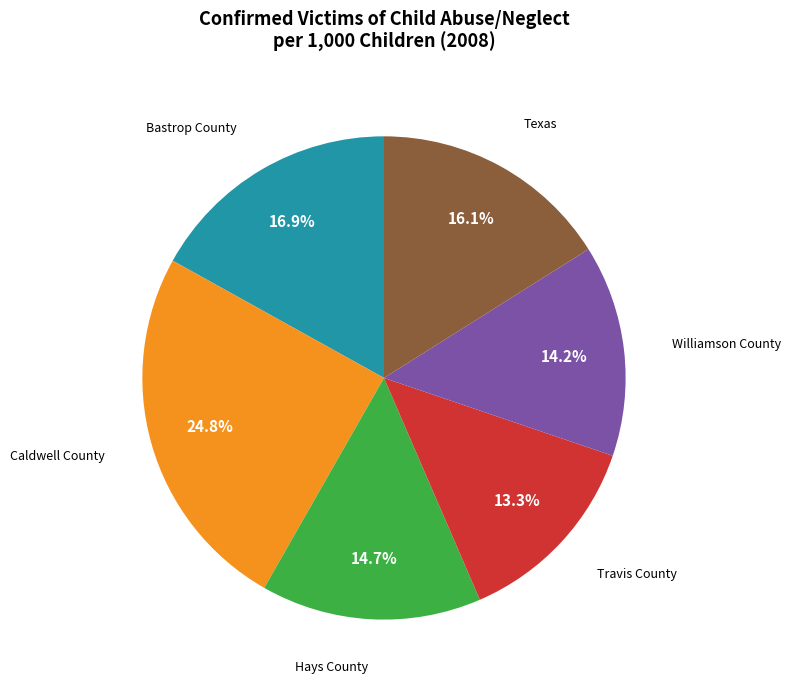

Count the number of slices in the pie.

6